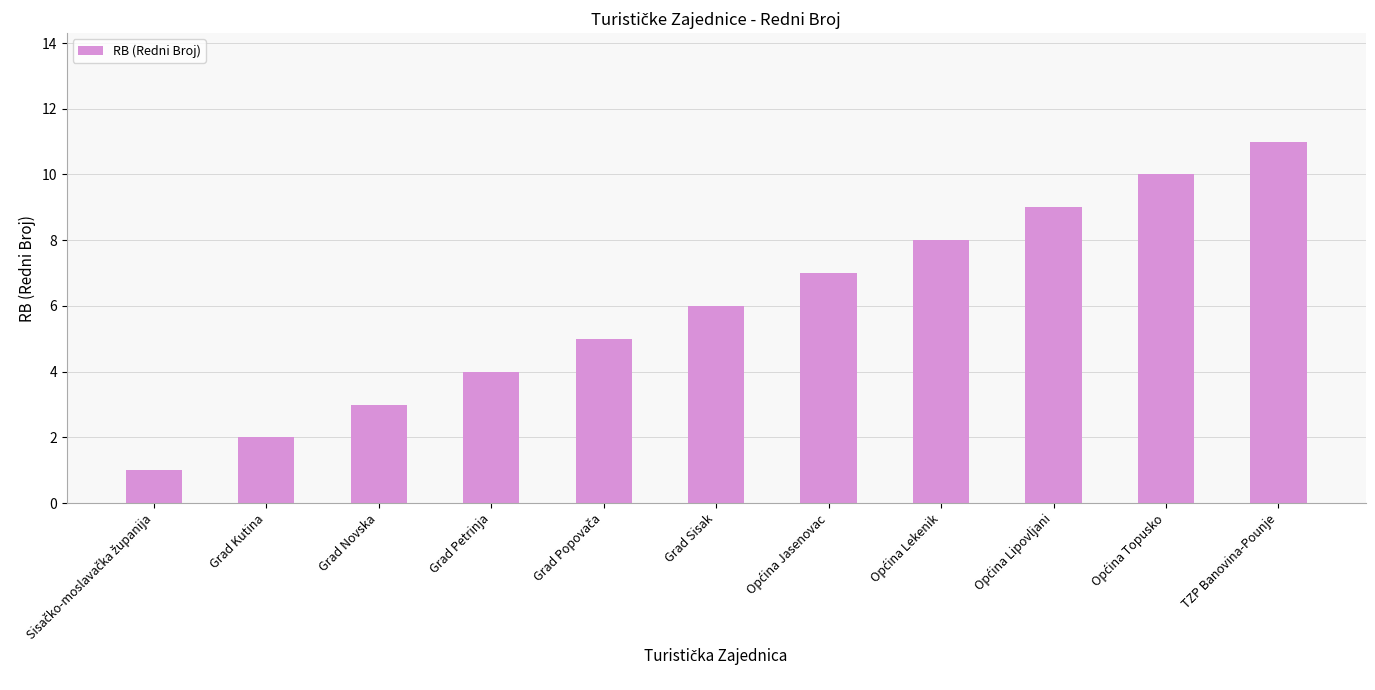

What is the smallest value displayed?

1